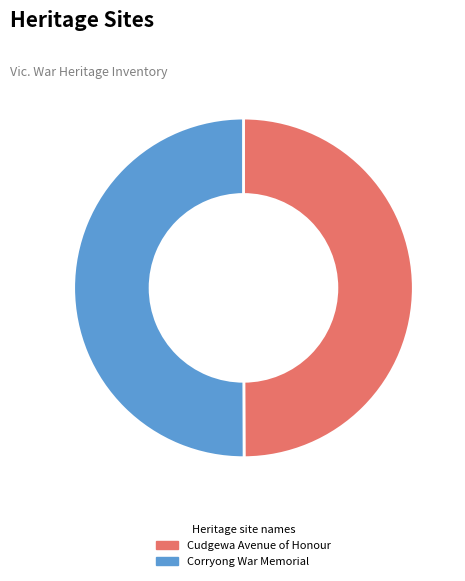

True or false: Cudgewa Avenue of Honour accounts for 40% of the total.

False